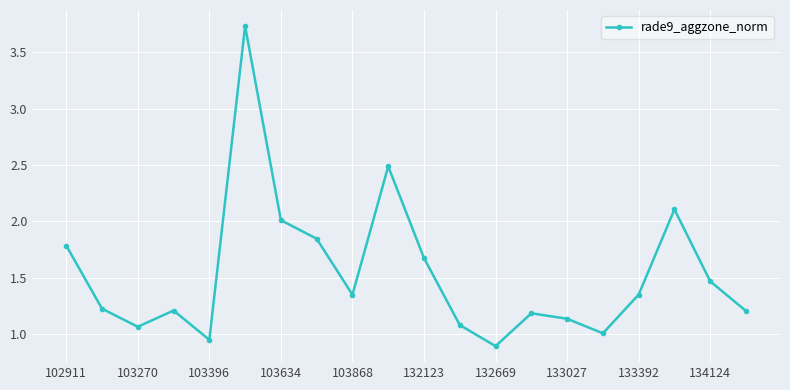

How many points are lower than both their immediate neighbors (excluding endpoints)?

5